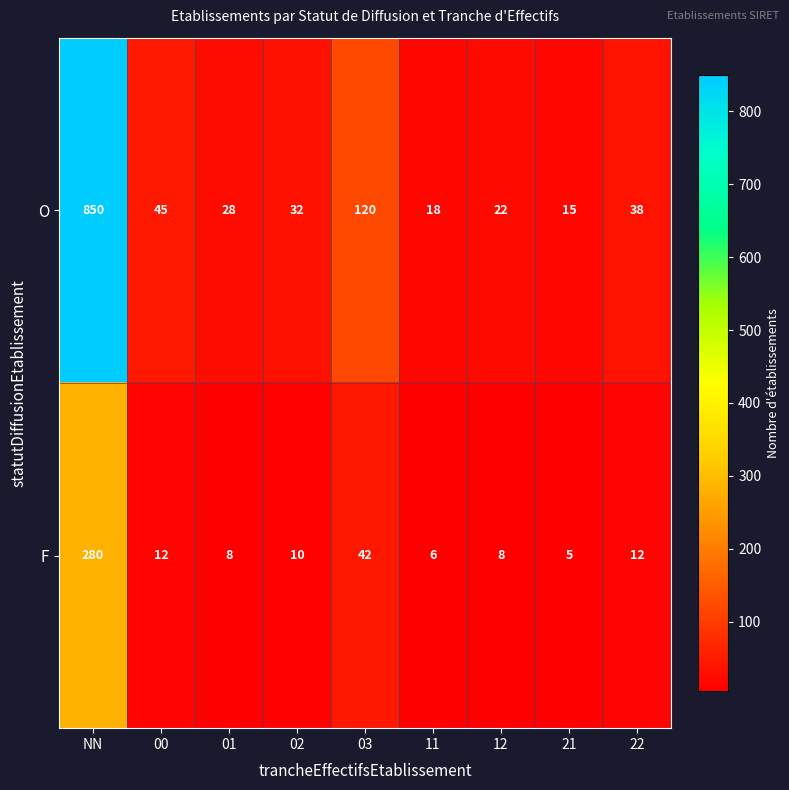

At 12, list the series in order from smallest to largest.

F, O